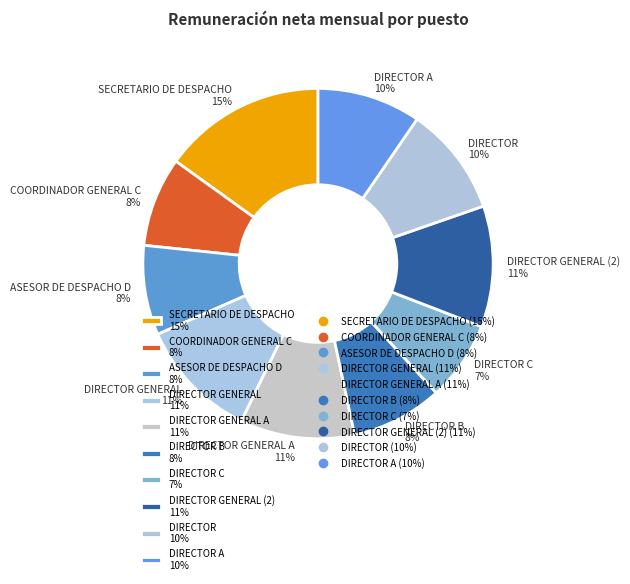

Is the sum of DIRECTOR GENERAL (2) 11% and ASESOR DE DESPACHO D 8% greater than half?

No